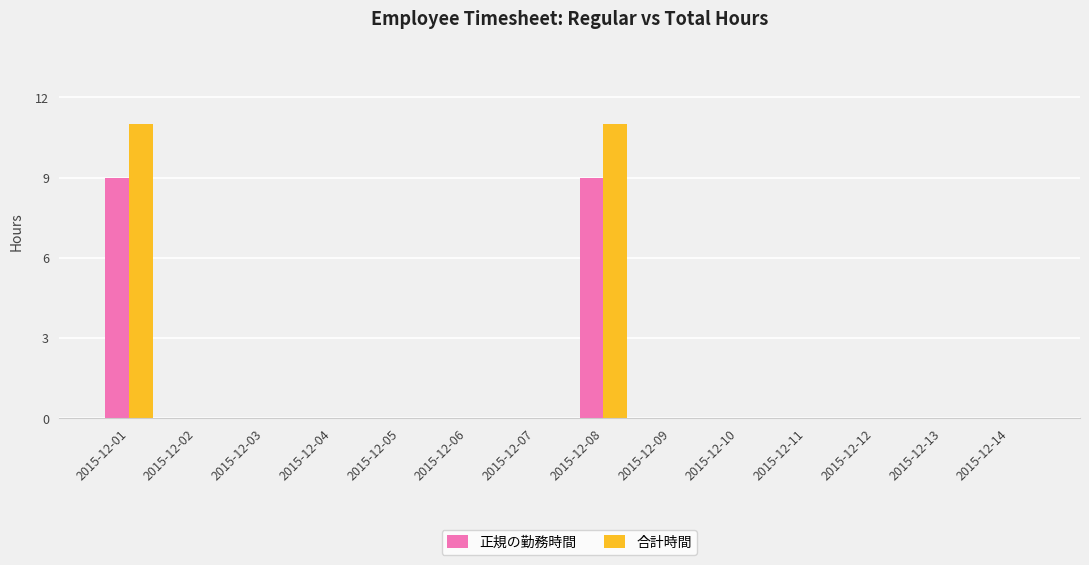

True or false: 合計時間 has a value of 0 at 2015-12-14.

True